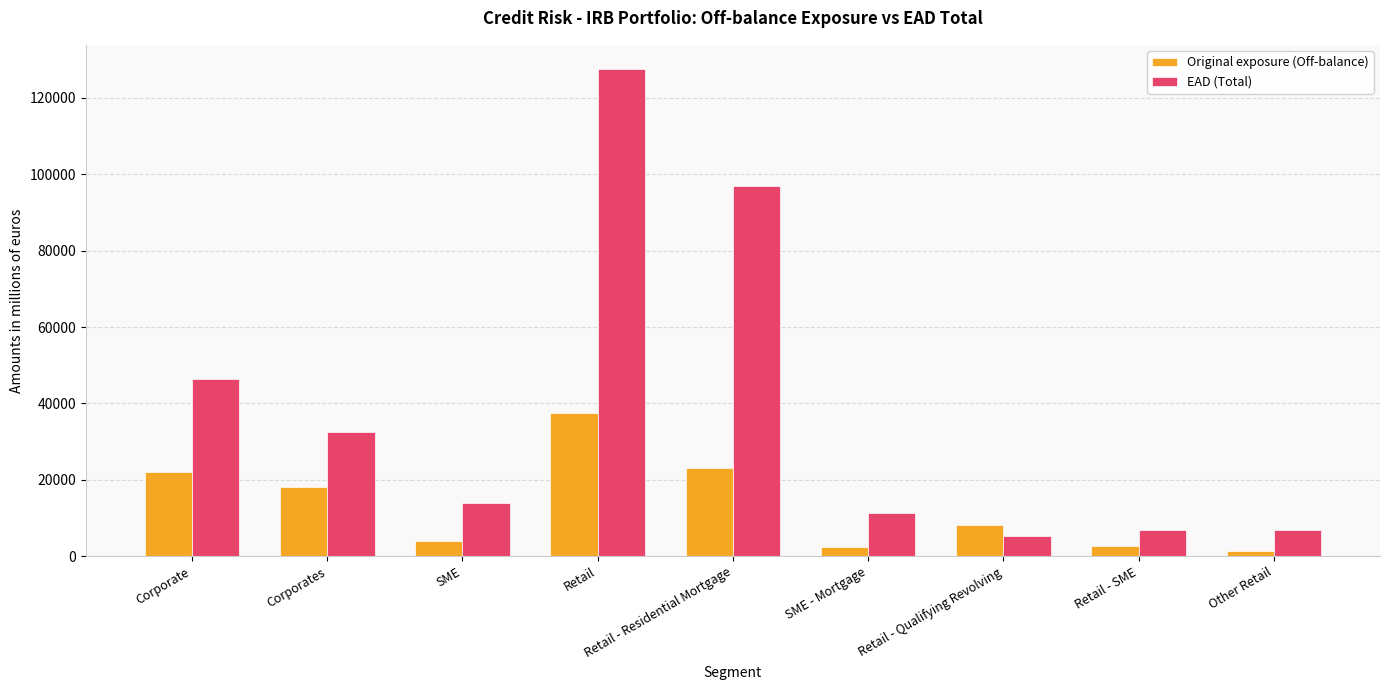

What is the sum of all Original exposure (Off-balance) values?

119390.9